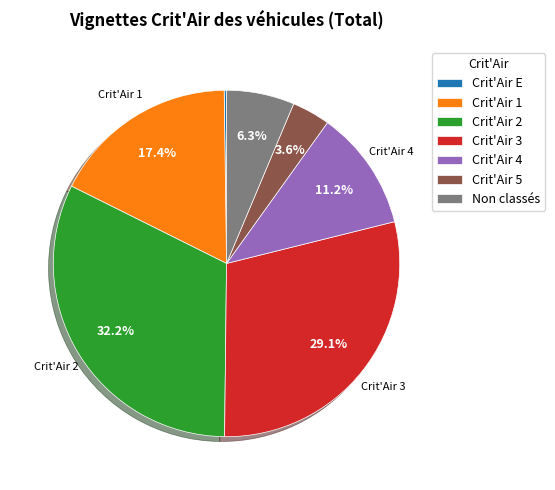

To the nearest percent, what is the difference between the largest and smallest slice percentages?

32%